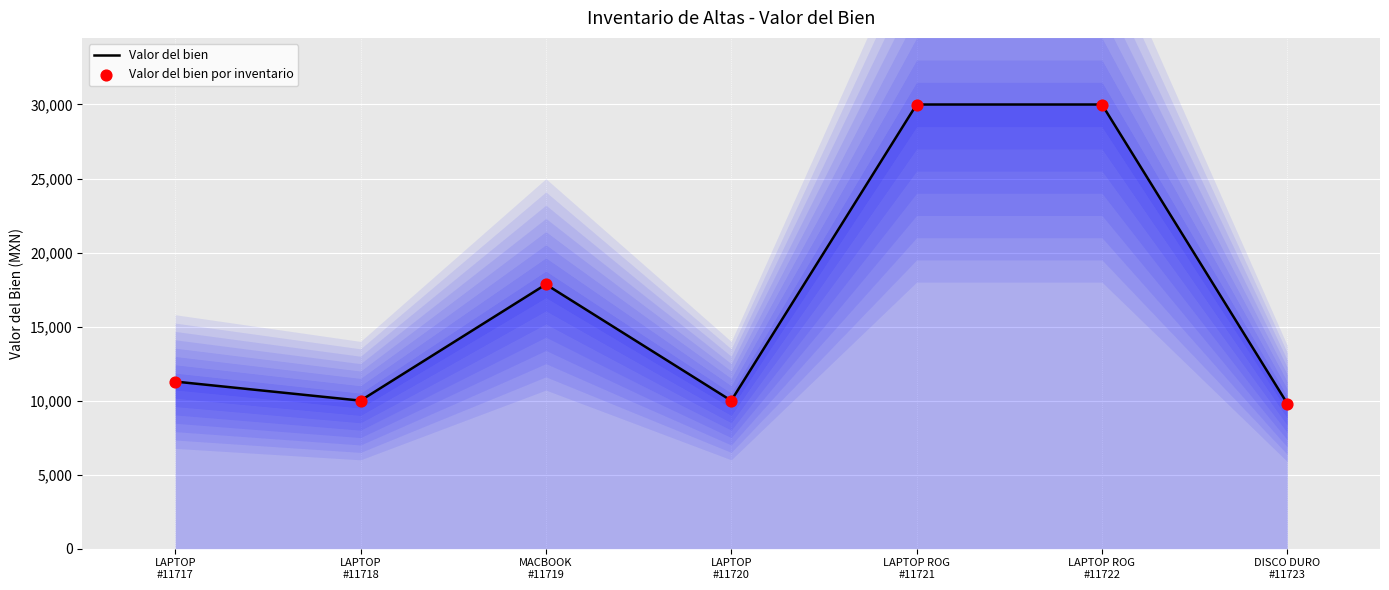

What are all the series names shown in the legend?

Valor del bien, Valor del bien por inventario